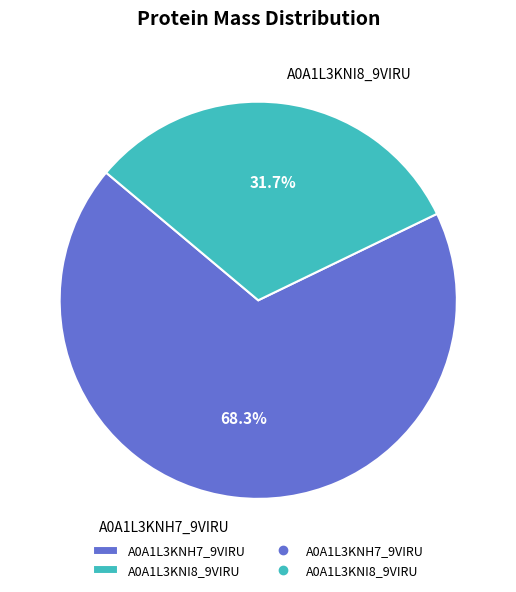

What is the smallest slice in the pie chart?

A0A1L3KNI8_9VIRU